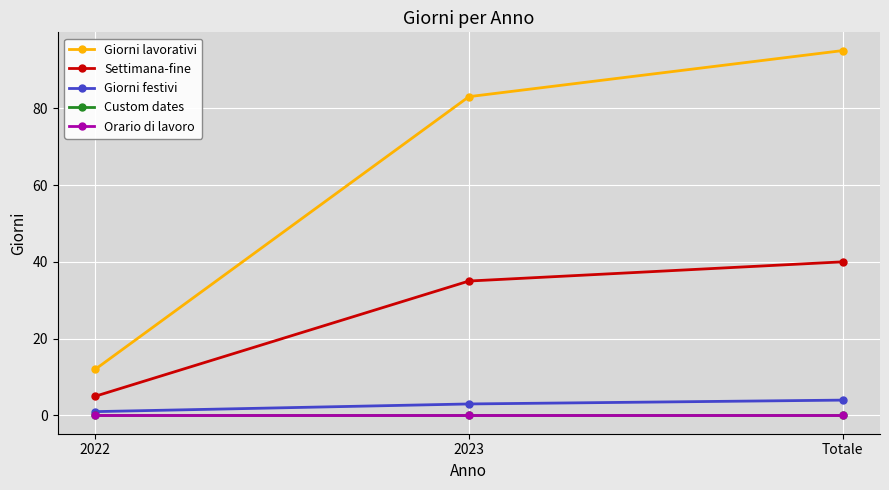

Reading left to right, list all the values displayed in this chart.

Giorni lavorativi: 2022=12	2023=83	Totale=95
Settimana-fine: 2022=5	2023=35	Totale=40
Giorni festivi: 2022=1	2023=3	Totale=4
Custom dates: 2022=0	2023=0	Totale=0
Orario di lavoro: 2022=0	2023=0	Totale=0